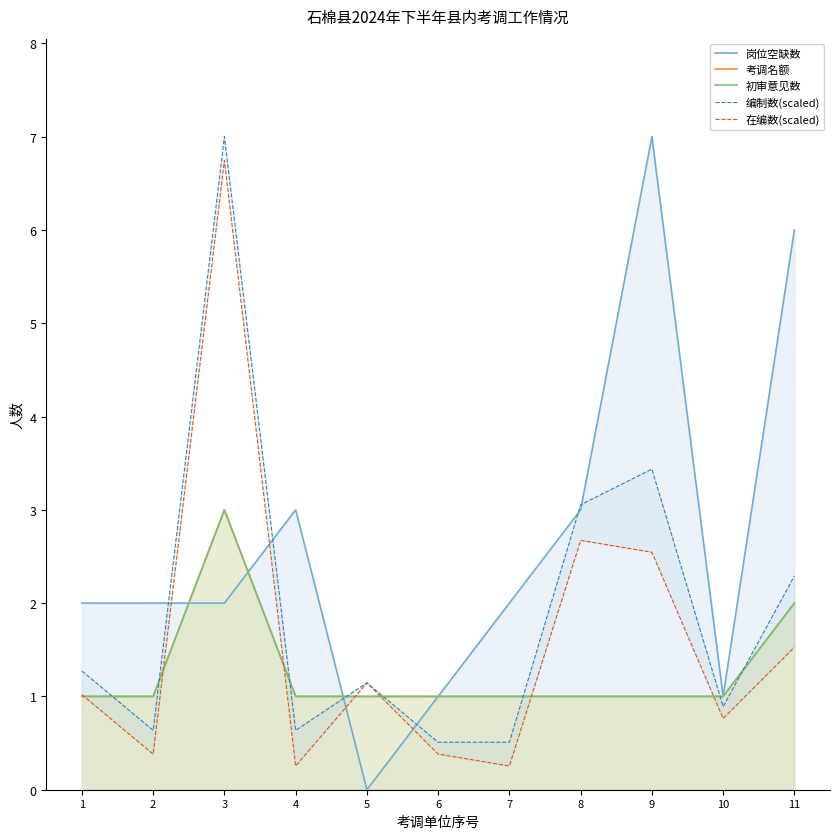

Which series has the largest total across all categories?

岗位空缺数